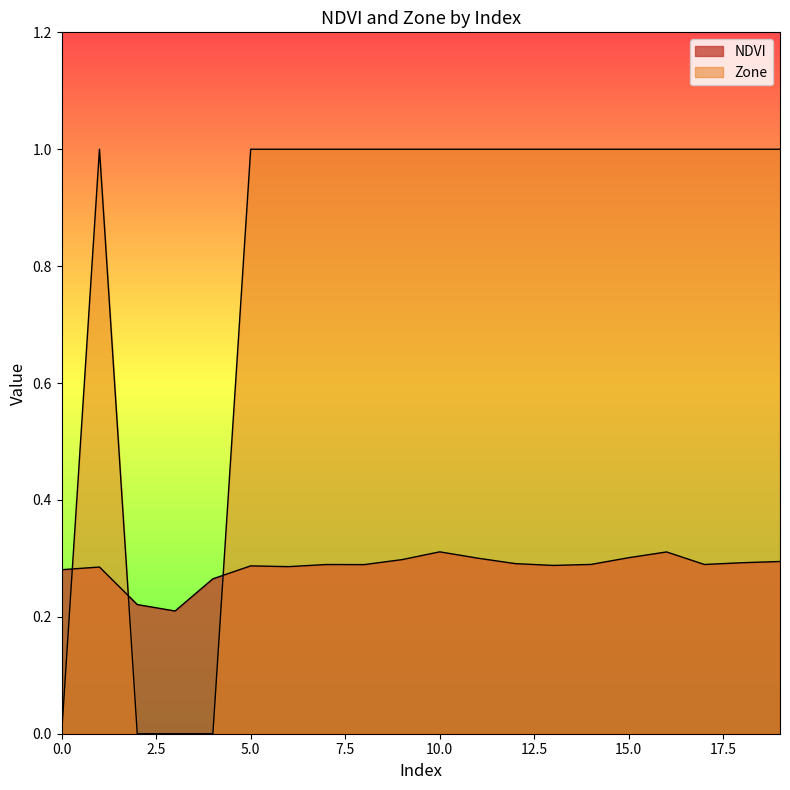

What is the value of the Zone point at the 20th from the left?

1.0